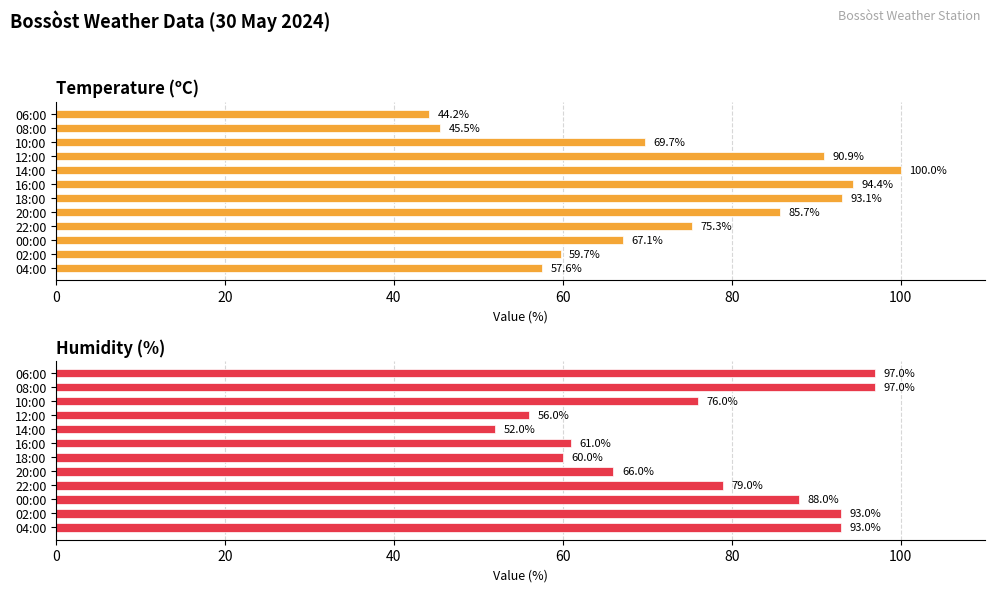

Are the bars horizontal?

Yes